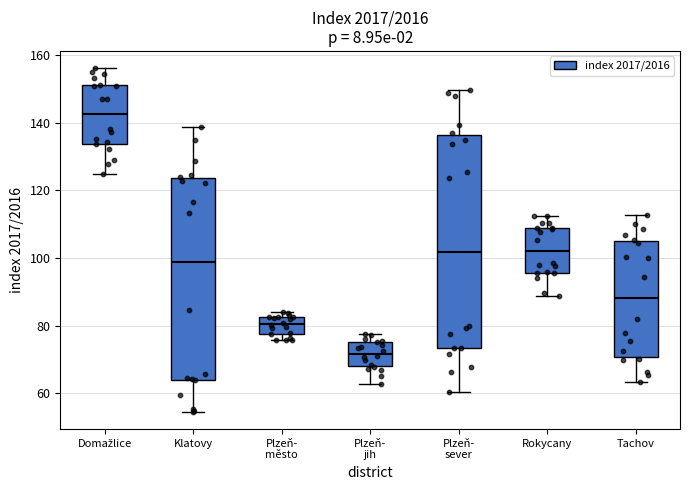

Reading left to right, transcribe this box plot: for each box, give where its median line is, the range the box spans, and where its two whiskers end, as read against the y-axis. The values are not printed on the chart, so give them approximately, as read against the axis.

Domažlice: median 142, box 134 to 152, whiskers 124 to 156
Klatovy: median 98, box 64 to 124, whiskers 54 to 138
Plzeň- město: median 80, box 78 to 82, whiskers 76 to 84
Plzeň- jih: median 72, box 68 to 74, whiskers 62 to 78
Plzeň- sever: median 102, box 74 to 136, whiskers 60 to 150
Rokycany: median 102, box 96 to 108, whiskers 88 to 112
Tachov: median 88, box 70 to 106, whiskers 64 to 112